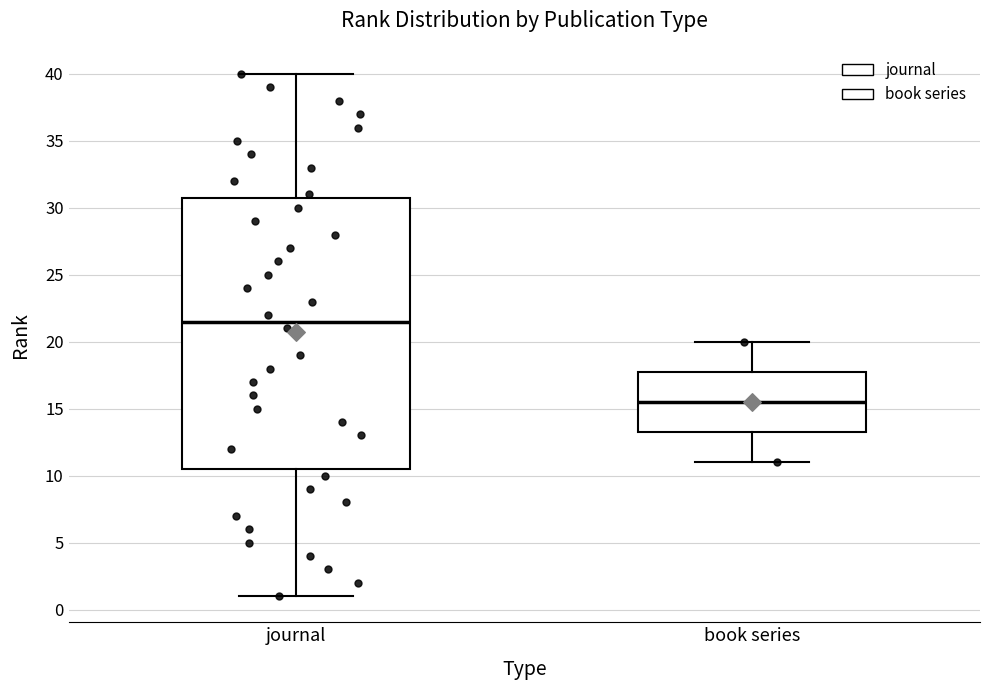

Where is the upper edge of the box for book series on the y-axis? The values are not printed on the chart, so give them approximately, as read against the axis.

18.0